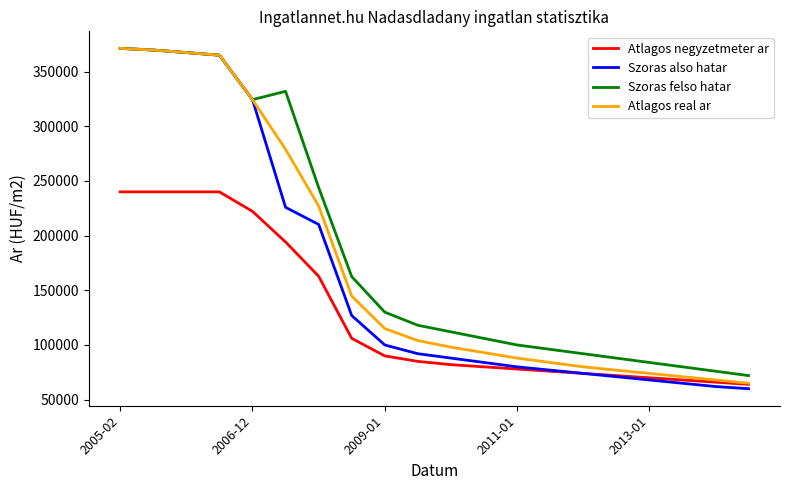

Which series has the widest spread of values?

Szoras also hatar